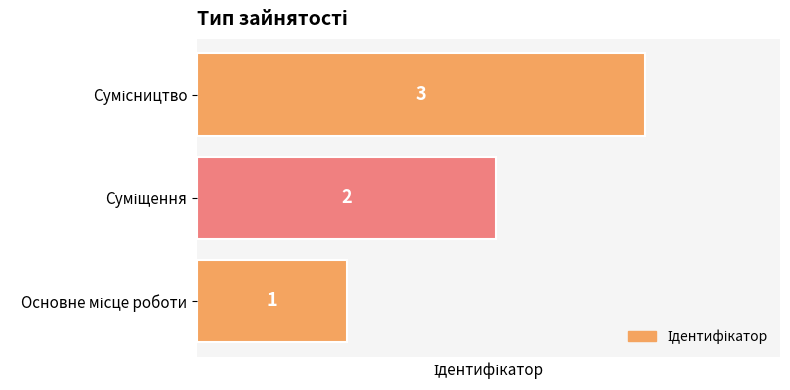

Count the values in the range 1 to 3.

3